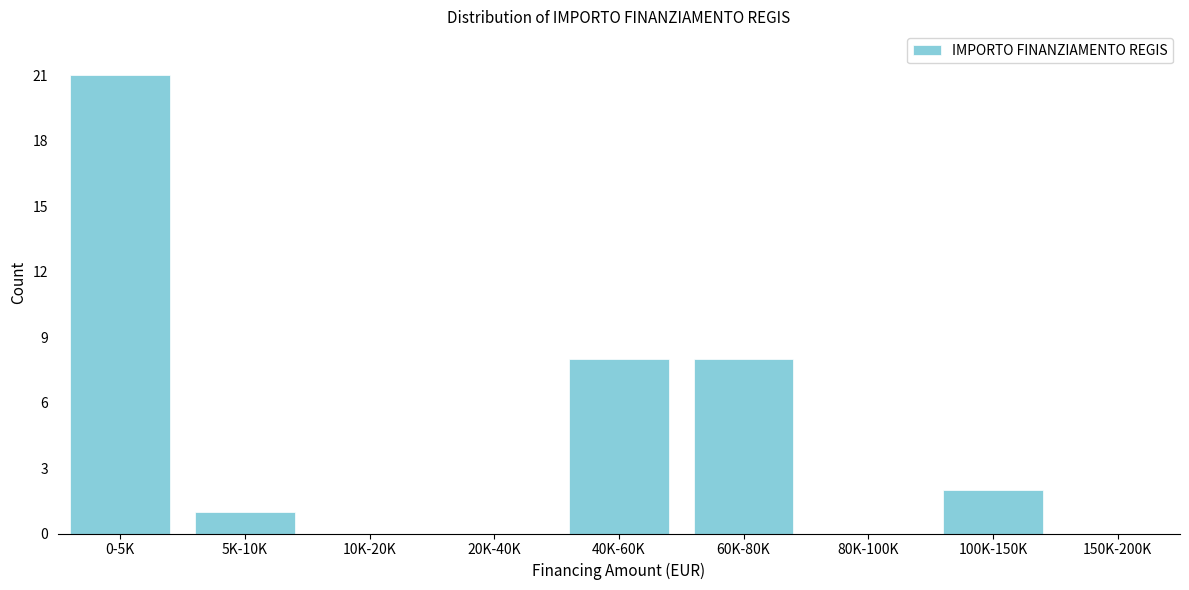

Reading right to left, what are all the values shown in this chart?

150K-200K=0	100K-150K=2	80K-100K=0	60K-80K=8	40K-60K=8	20K-40K=0	10K-20K=0	5K-10K=1	0-5K=21